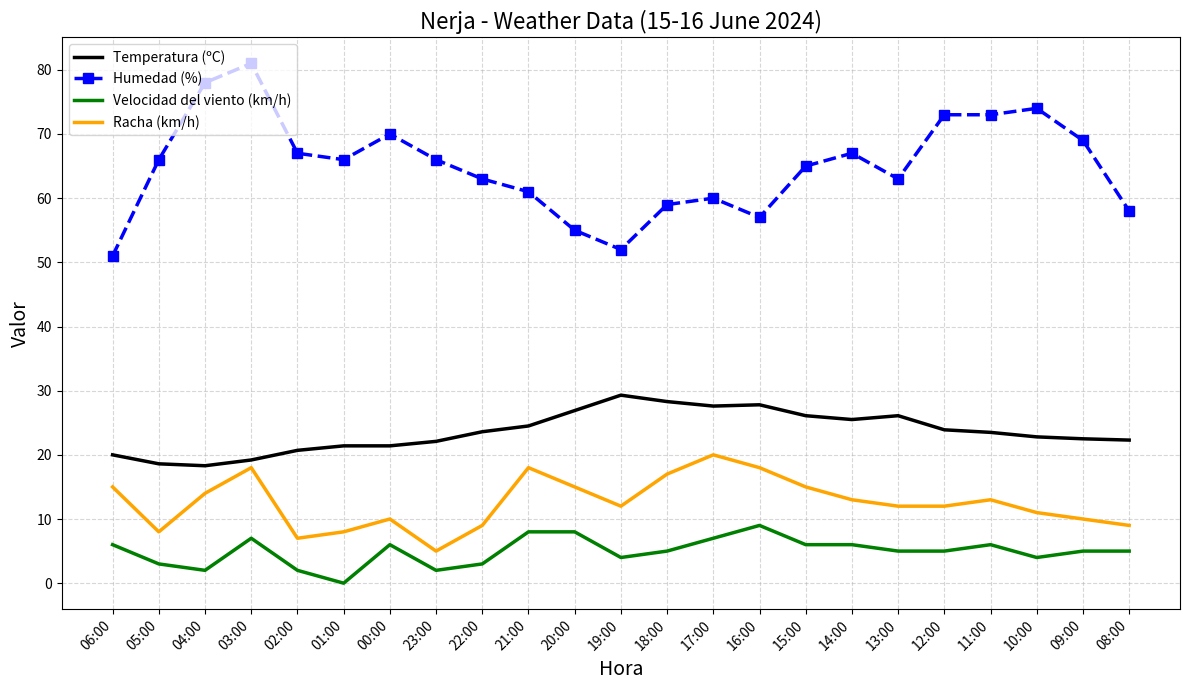

Is the value of Temperatura (ºC) at 10:00 greater than the value of Velocidad del viento (km/h) at 20:00?

Yes